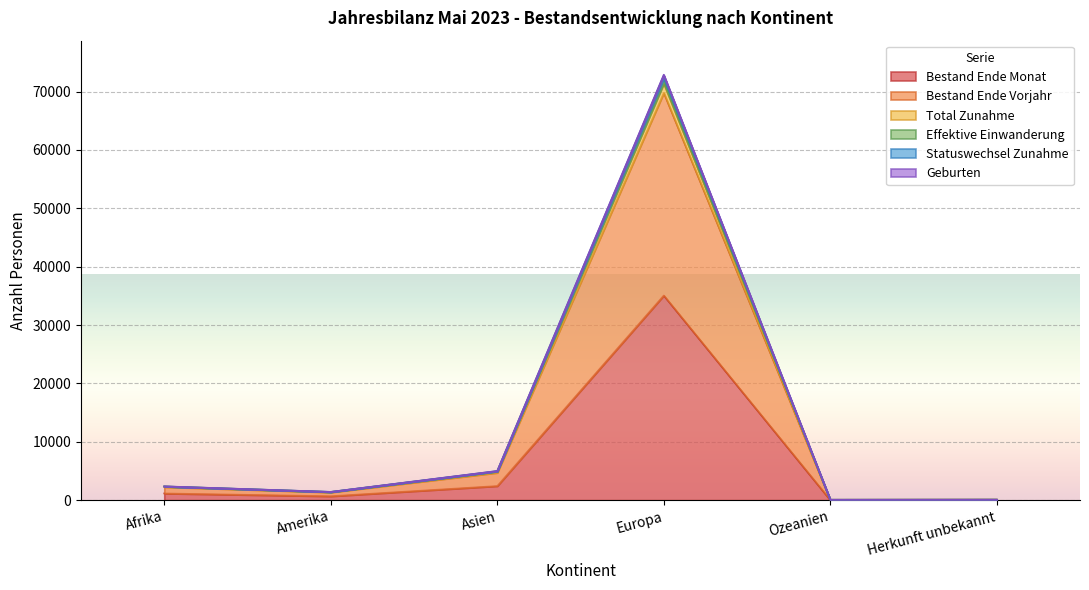

True or false: Total Zunahme and Effektive Einwanderung intersect in this chart.

False